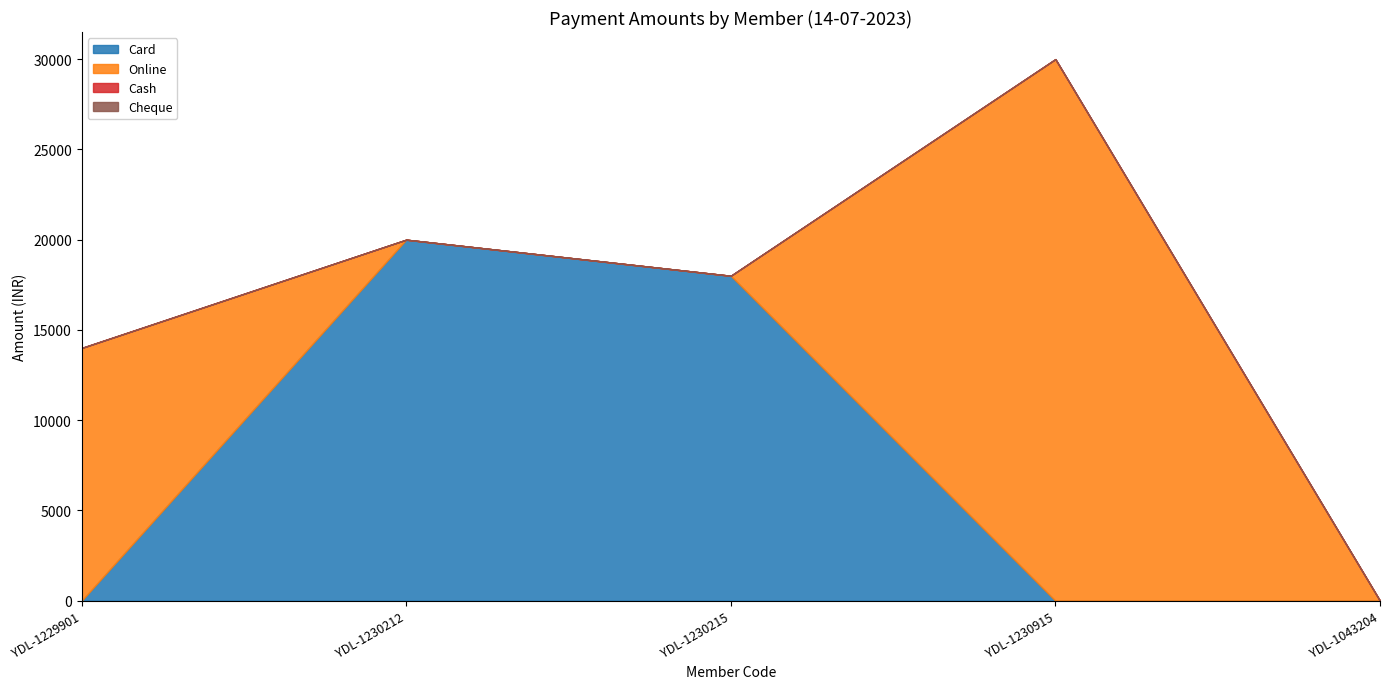

True or false: Online and Cash cross at least once.

False